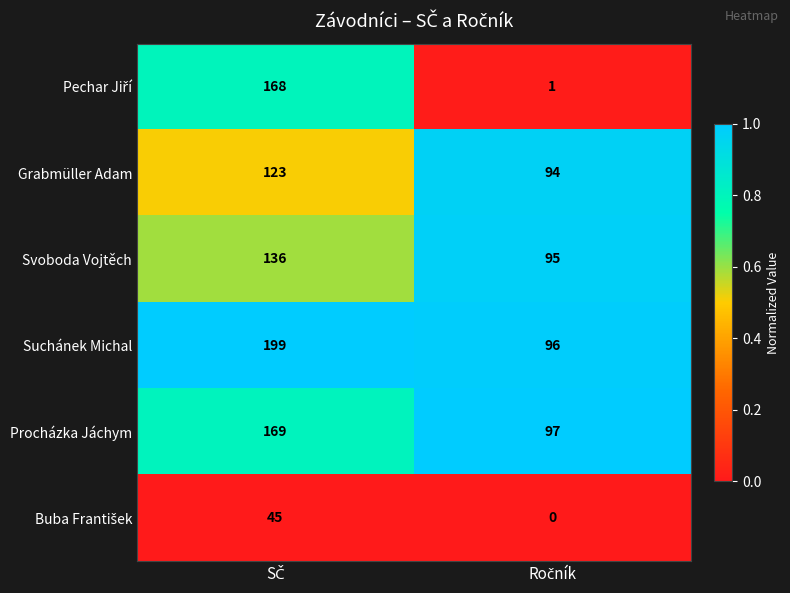

At how many categories does at least one series exceed 0?

2